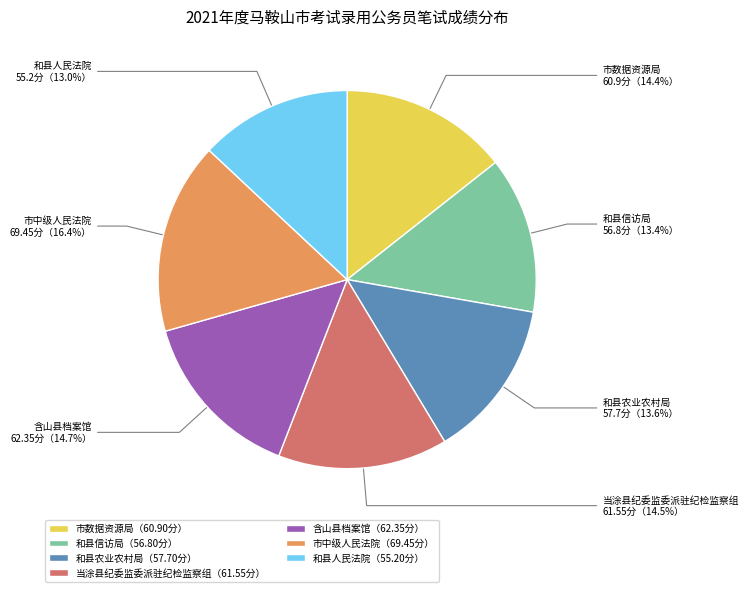

To the nearest percent, what is the difference between the 市数据资源局 and 和县农业农村局 slice percentages?

1%